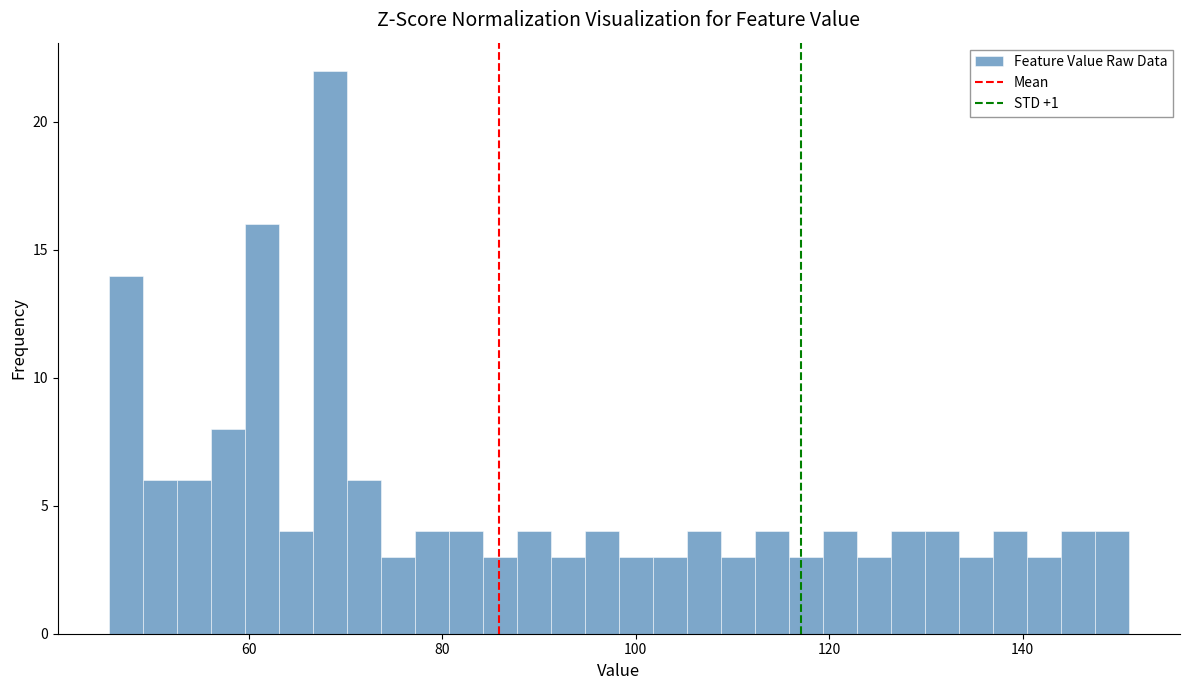

Around what value on the x-axis is the tallest bar? Give the approximate position of its centre, as read against the axis.

68